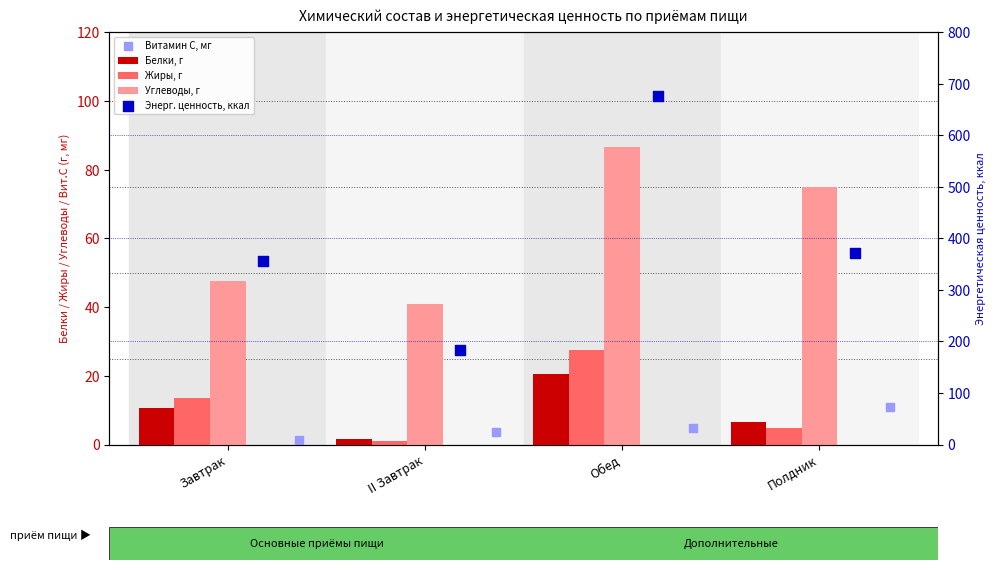

Which series contains the lowest Y value?

Жиры, г